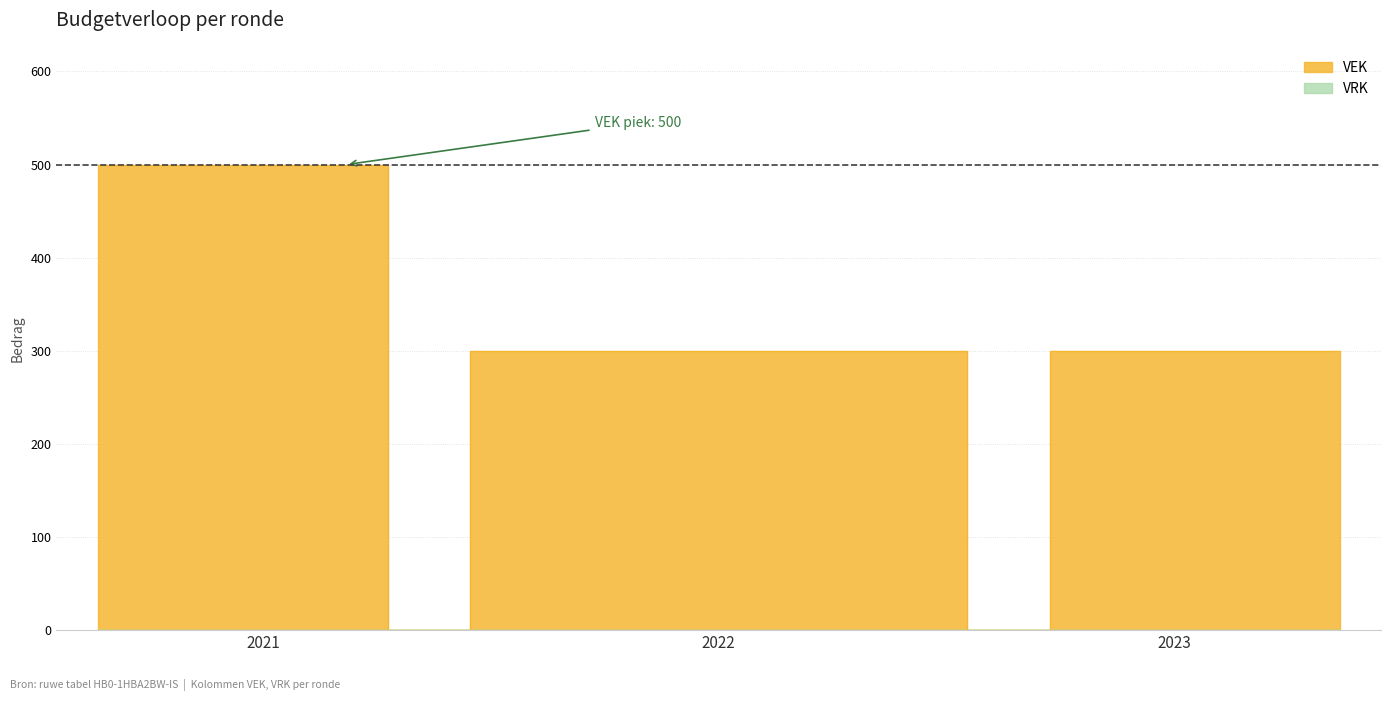

Does the chart display data point markers on the line(s)?

No